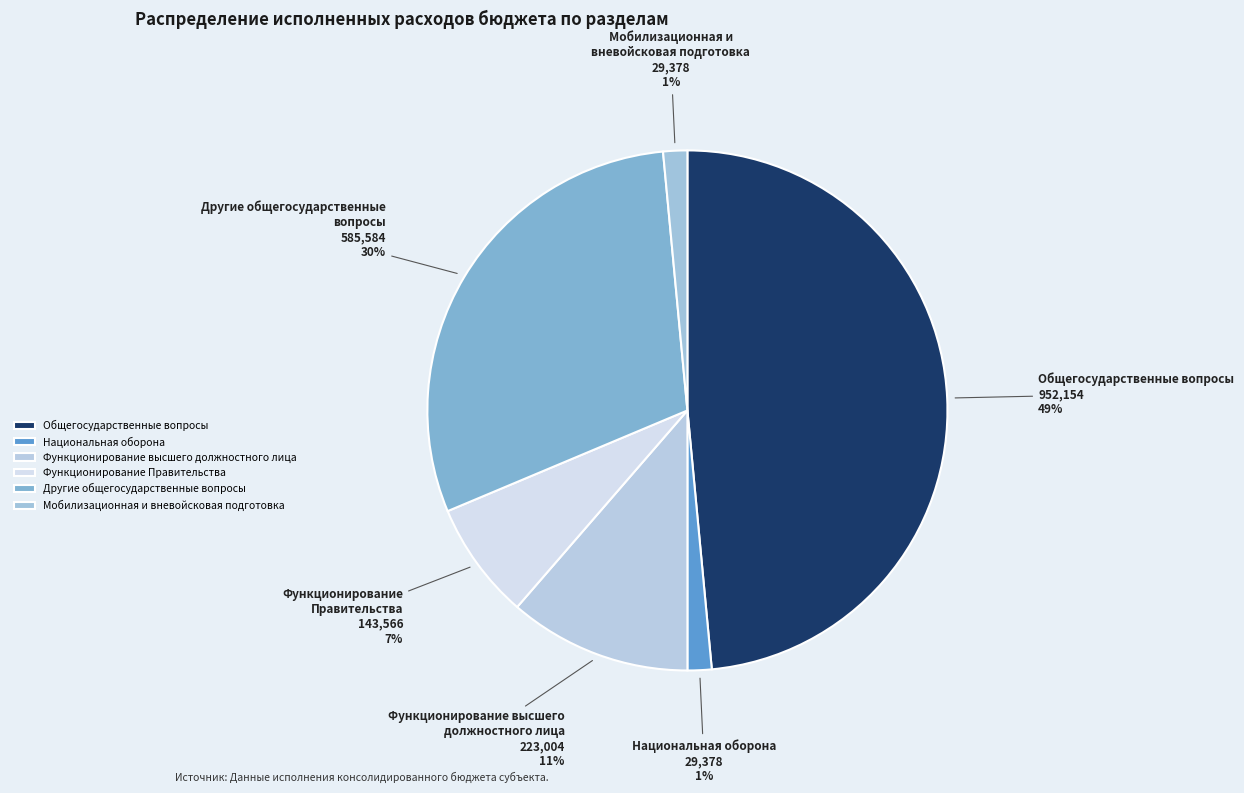

To the nearest percent, what percentage of the pie is Национальная оборона?

1%